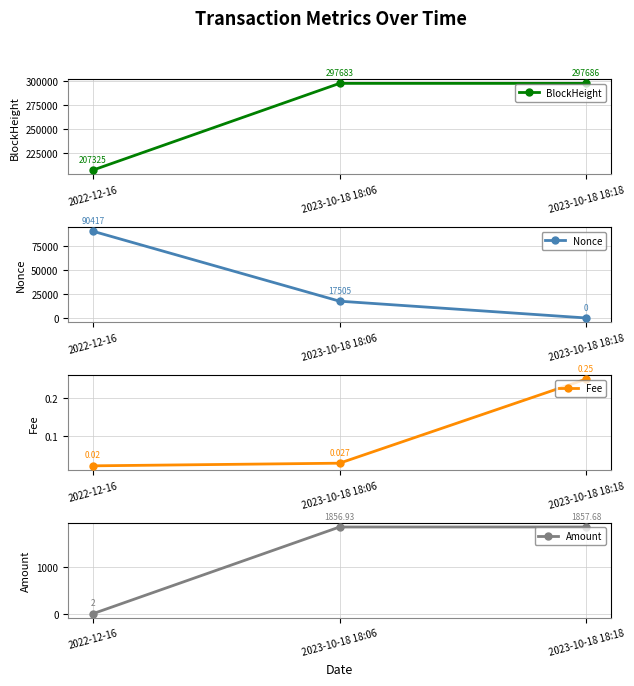

What is the average value of the Amount series?

1238.9